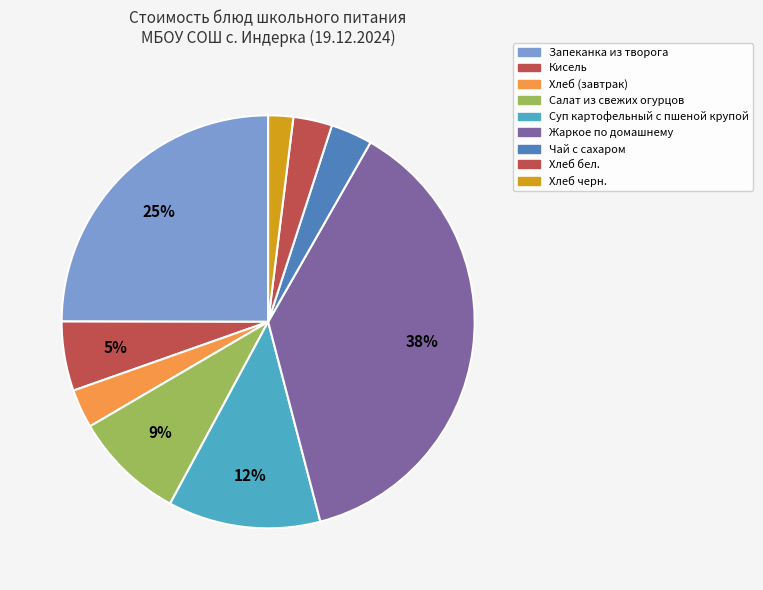

How many segments does this pie chart have?

9